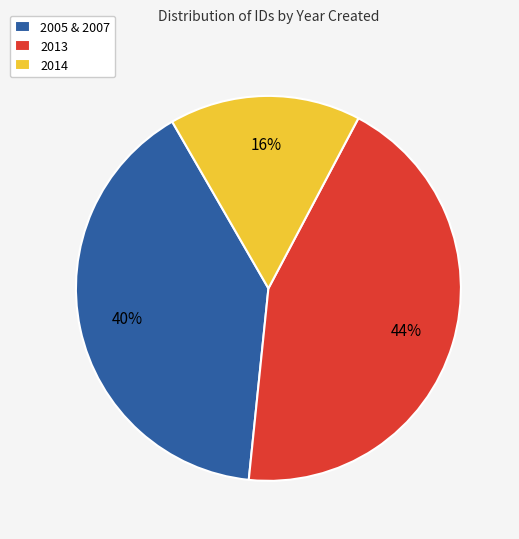

The 2014 slice represents 10% of the pie. True or false?

False